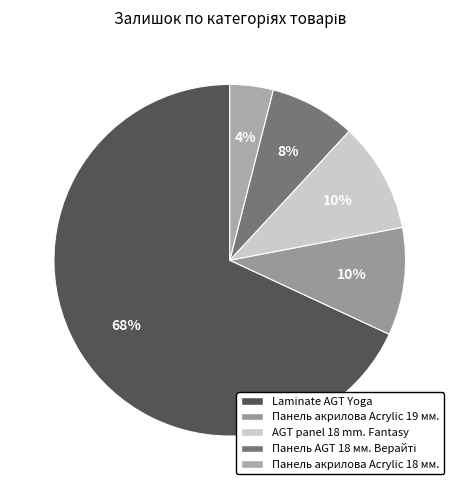

How many segments does this pie chart have?

5